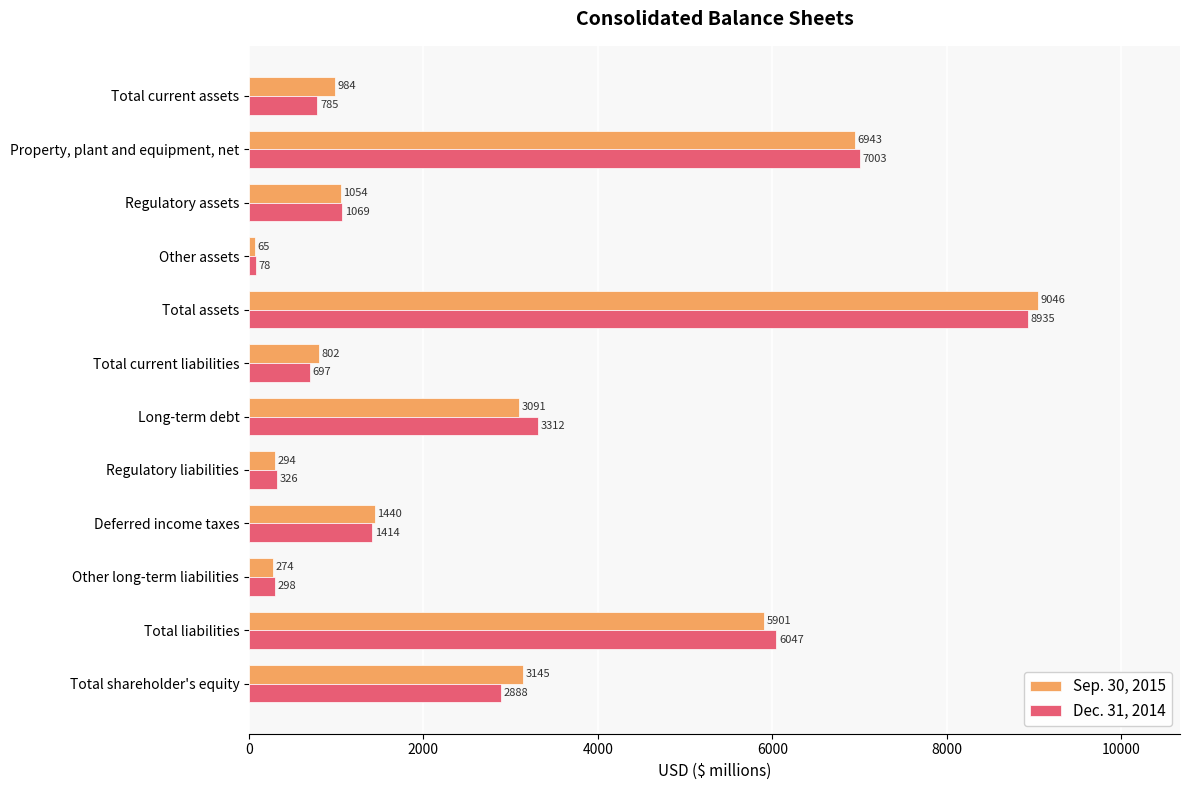

What is the average value of the Dec. 31, 2014 series?

2738